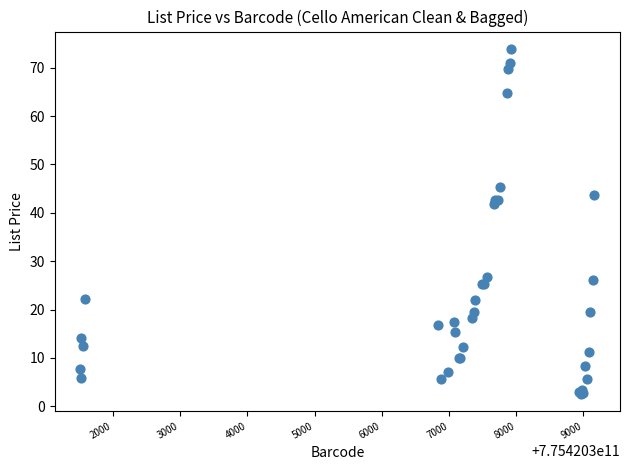

What Y value in the scatter plot is closest to 38?

41.9